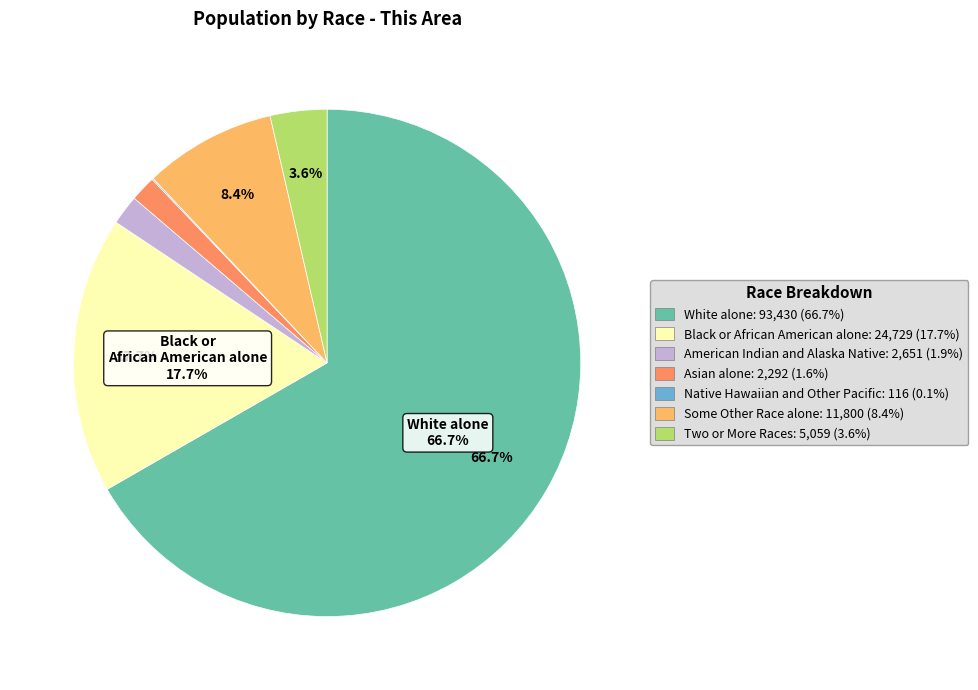

To the nearest percent, what is the average slice percentage?

14%